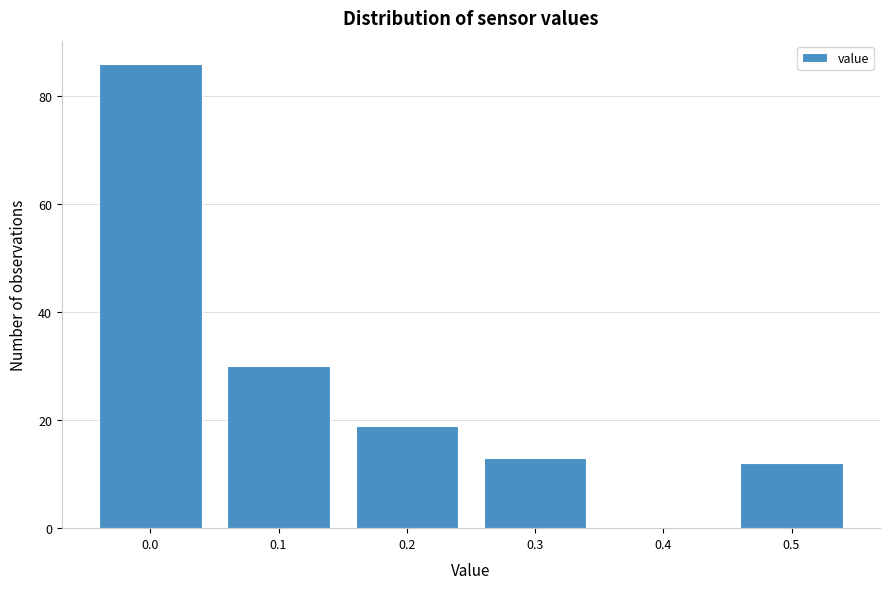

Reading left to right, list all the values displayed in this chart.

0.0=86	0.1=30	0.2=19	0.3=13	0.4=0	0.5=12